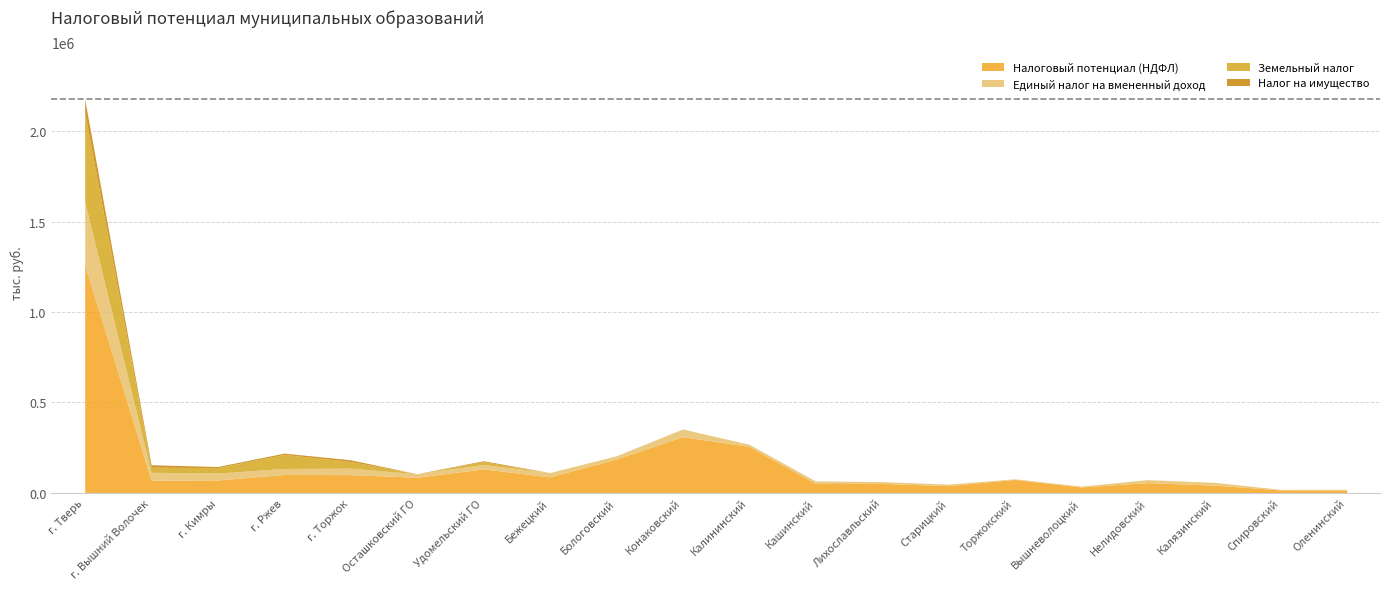

True or false: Единый налог на вмененный доход and Налог на имущество cross at least once.

False